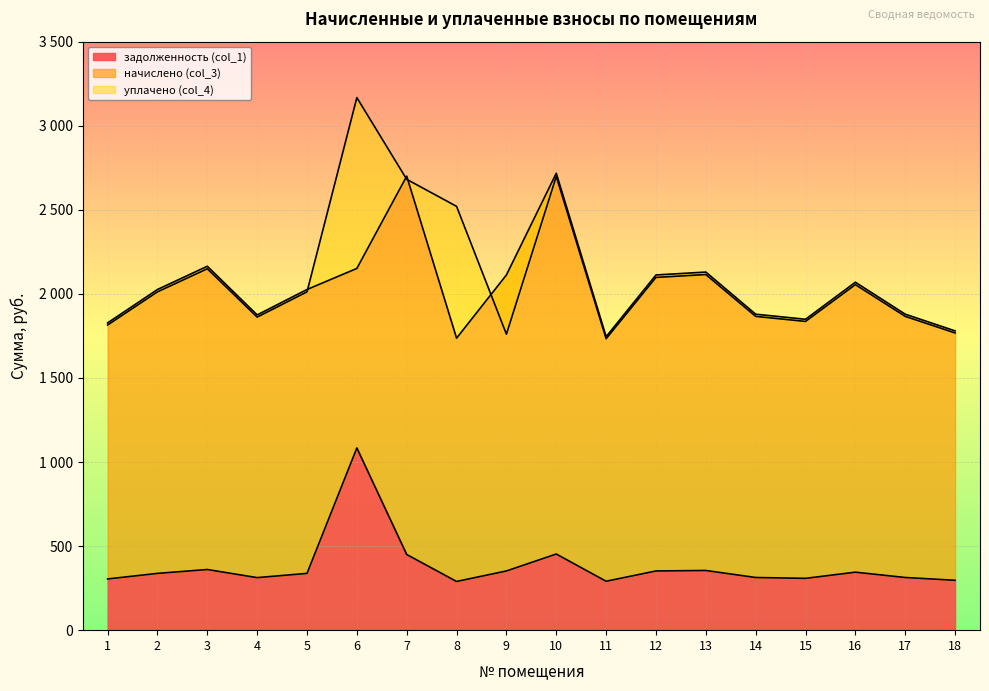

Is it true that задолженность (col_1) equals 452.9 at 10?

True